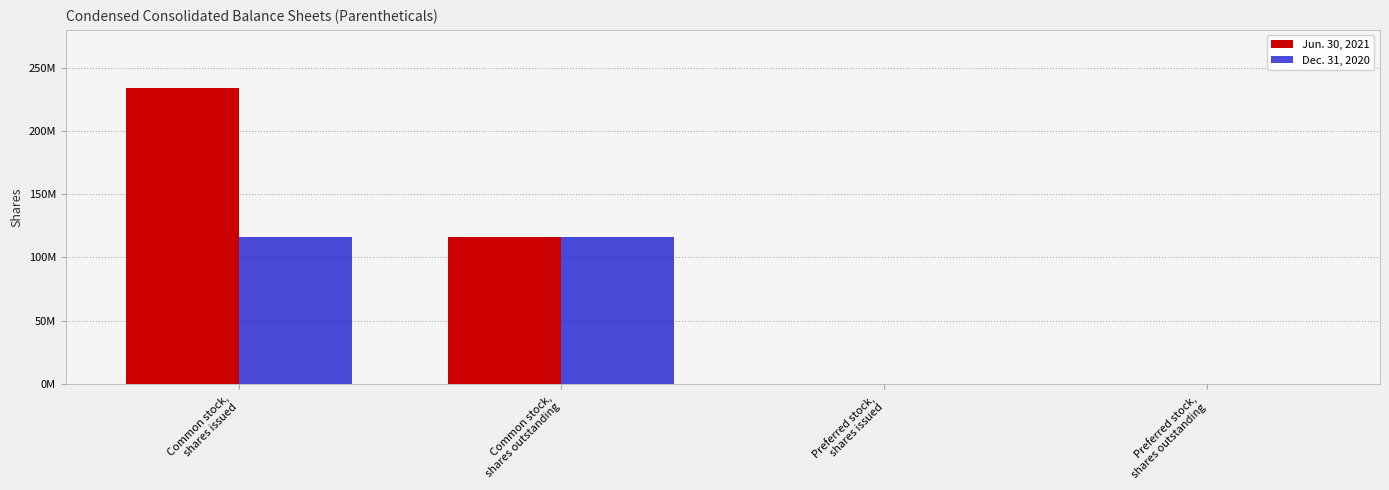

What is the difference between the second highest and second lowest values in the Jun. 30, 2021 series?

116231072